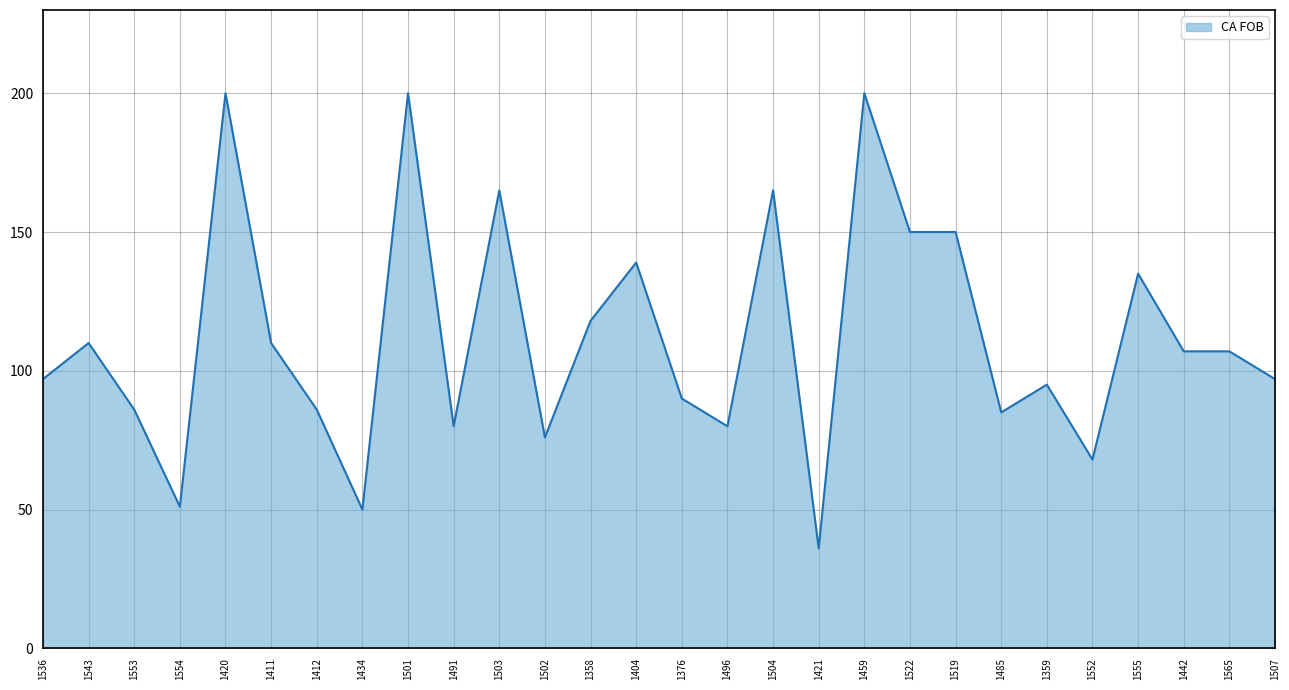

Read the value at 1543, to the nearest 50.

100